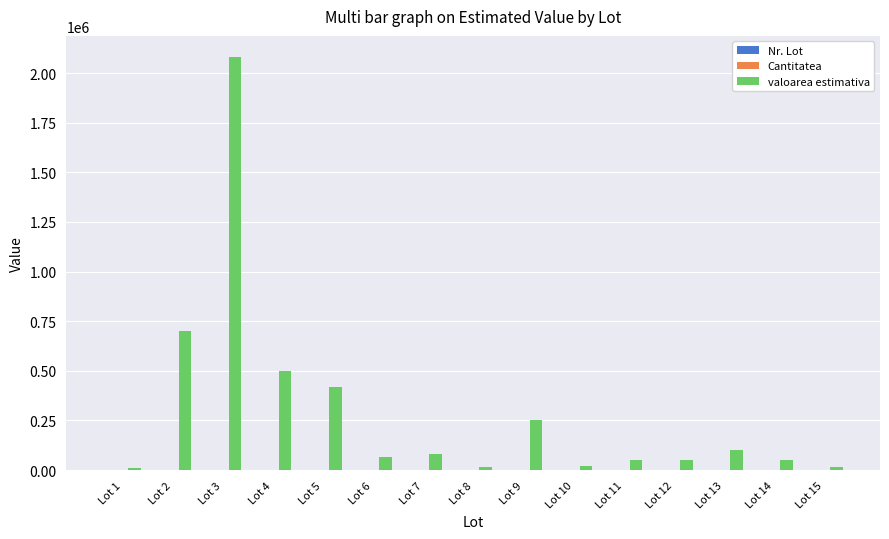

At which category is the sum across all series the highest?

Lot 3